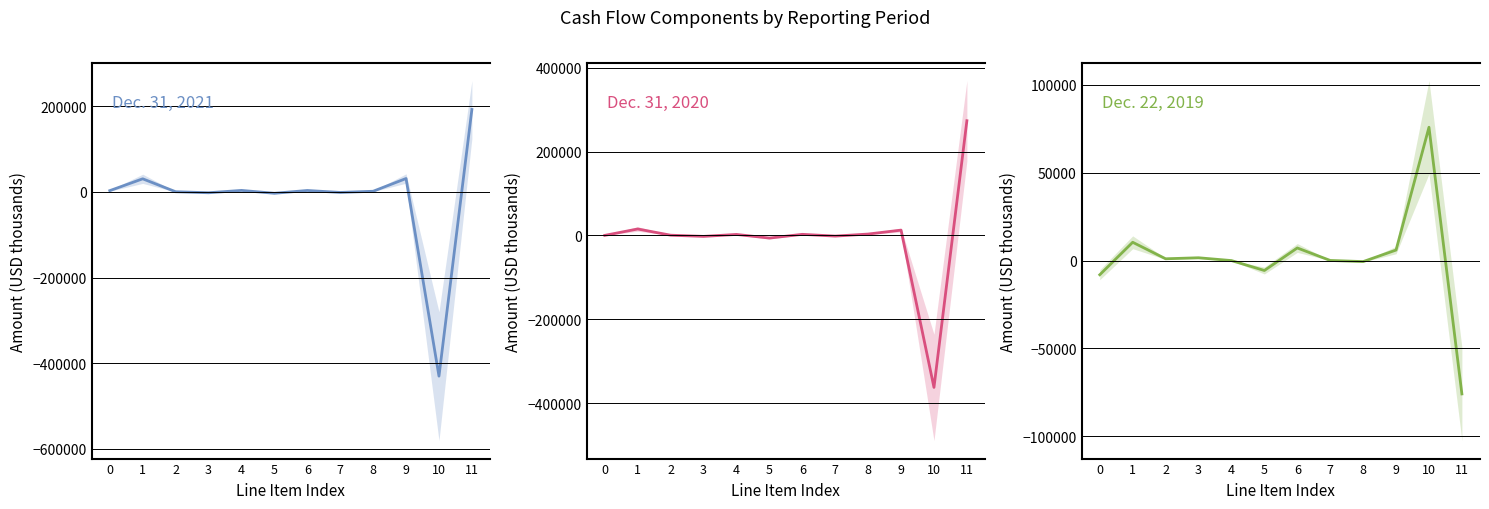

True or false: Dec. 22, 2019 and Dec. 31, 2021 intersect in this chart.

True